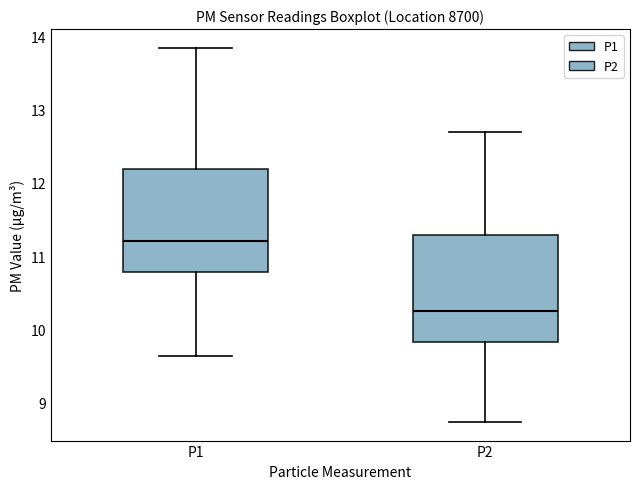

Where is the lower edge of the box for P2 on the y-axis? The values are not printed on the chart, so give them approximately, as read against the axis.

9.8